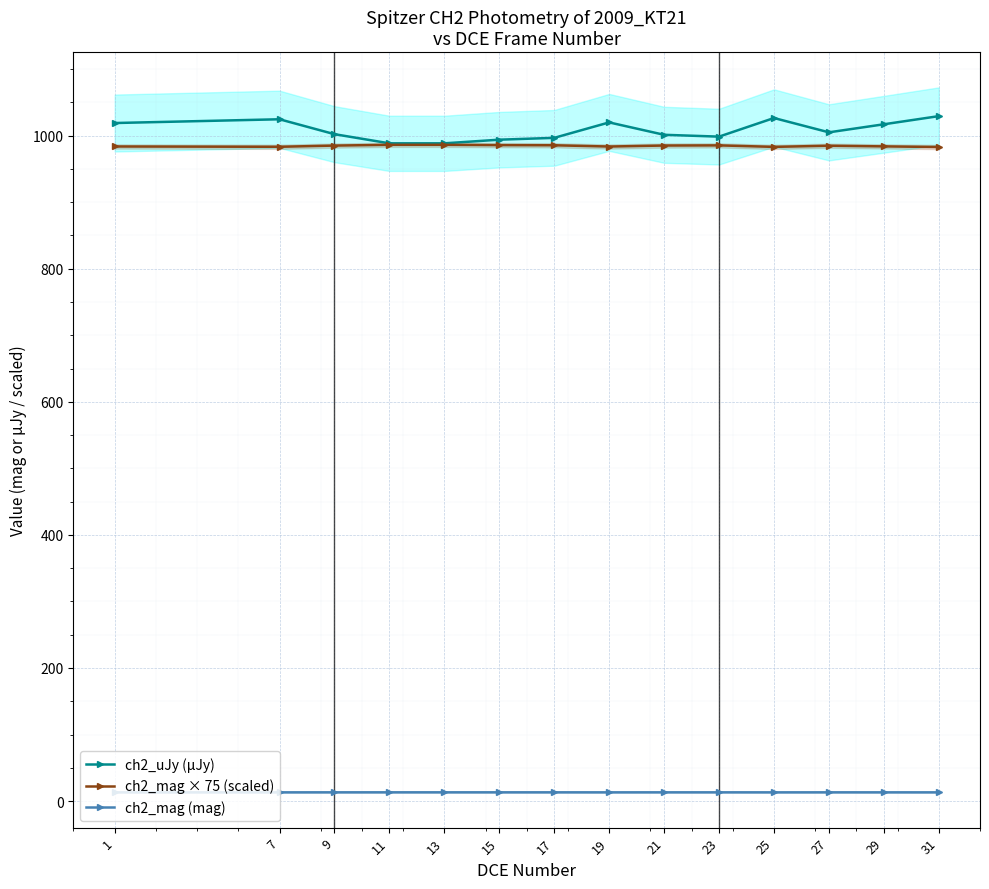

Reading left to right, what are all the values shown in this chart?

ch2_uJy (µJy): 1018.9	1024.6	1002.2	988.4	988.4	993.9	996.7	1019.9	1001.3	998.5	1026.5	1005.0	1017.1	1029.3
ch2_mag × 75 (scaled): 983.7	983.2	985.1	986.2	986.2	985.7	985.5	983.6	985.1	985.4	983.1	984.8	983.9	982.9
ch2_mag (mag): 13.1	13.1	13.1	13.1	13.1	13.1	13.1	13.1	13.1	13.1	13.1	13.1	13.1	13.1